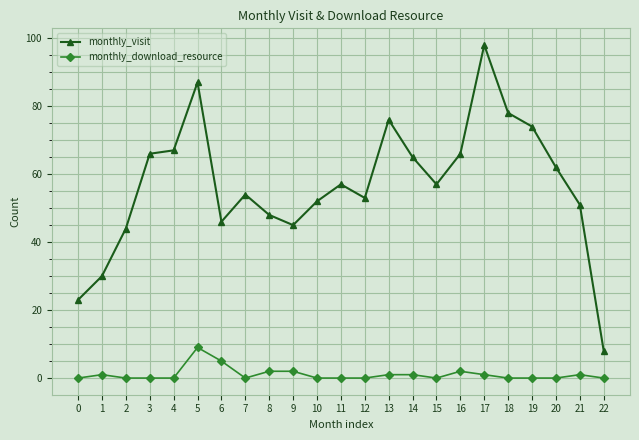

Rank the series by their maximum value, from lowest to highest.

monthly_download_resource, monthly_visit